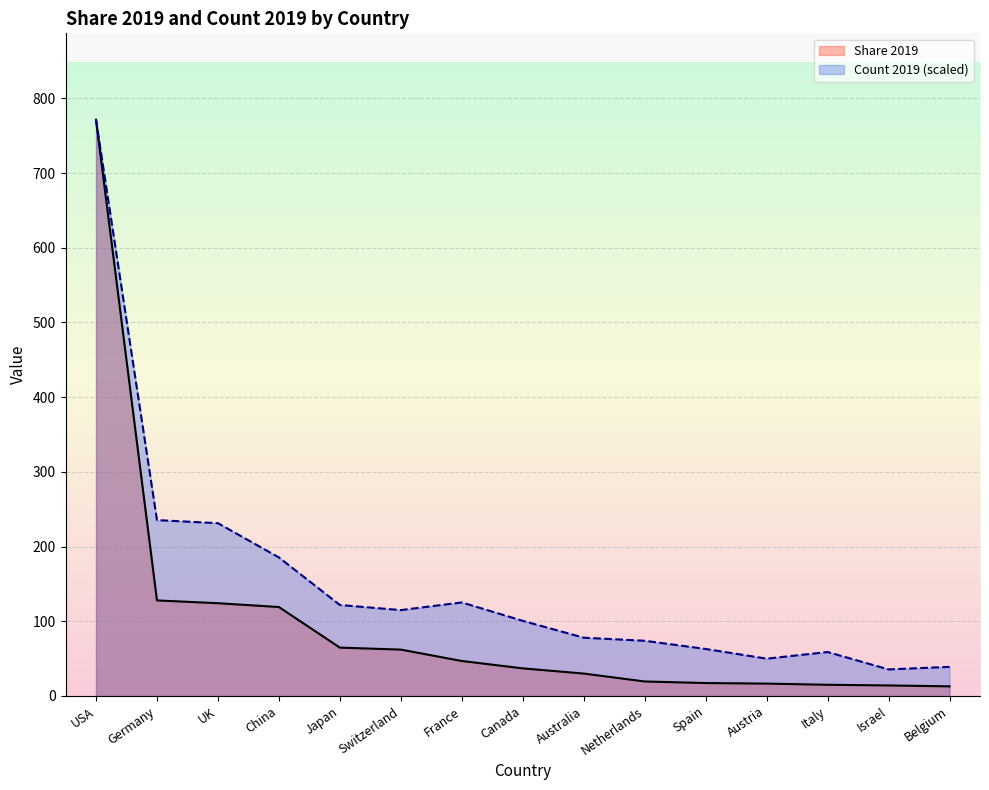

Reading left to right, transcribe all the data shown in this chart.

Share 2019: USA=771.4	Germany=127.9	UK=124.2	China=119.1	Japan=64.7	Switzerland=62.1	France=46.8	Canada=37.0	Australia=30.0	Netherlands=19.4	Spain=17.3	Austria=16.6	Italy=15.0	Israel=14.1	Belgium=12.9
Count 2019 (scaled): USA=771.4	Germany=235.5	UK=231.3	China=185.5	Japan=121.8	Switzerland=115.0	France=125.3	Canada=100.6	Australia=78.0	Netherlands=73.9	Spain=63.0	Austria=50.0	Italy=58.9	Israel=35.6	Belgium=39.0